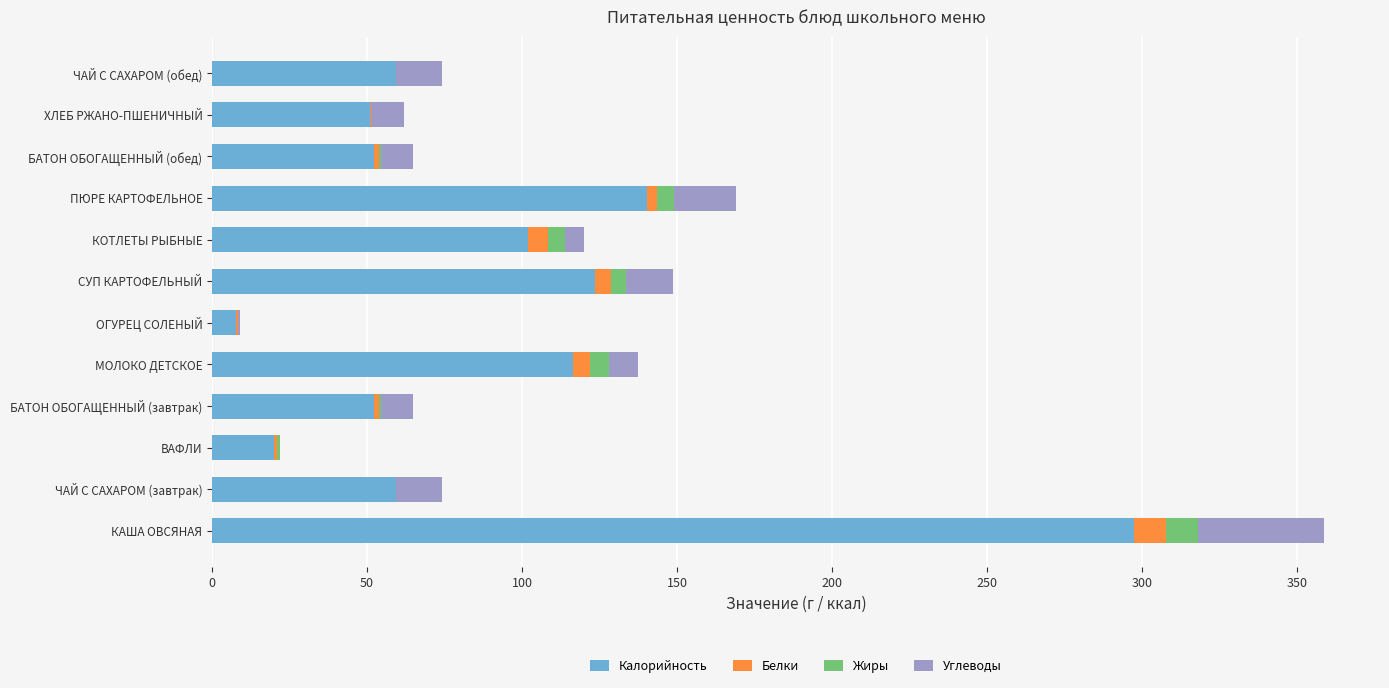

At which category is the sum across all series the highest?

КАША ОВСЯНАЯ